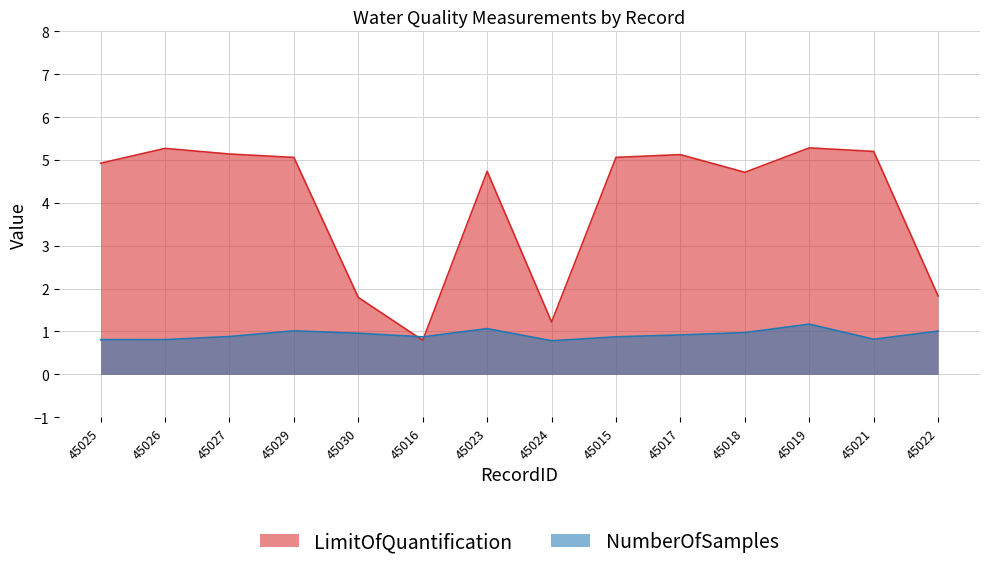

List the labels in order of value, smallest first.

45016, 45024, 45030, 45022, 45018, 45023, 45025, 45029, 45015, 45017, 45027, 45021, 45026, 45019